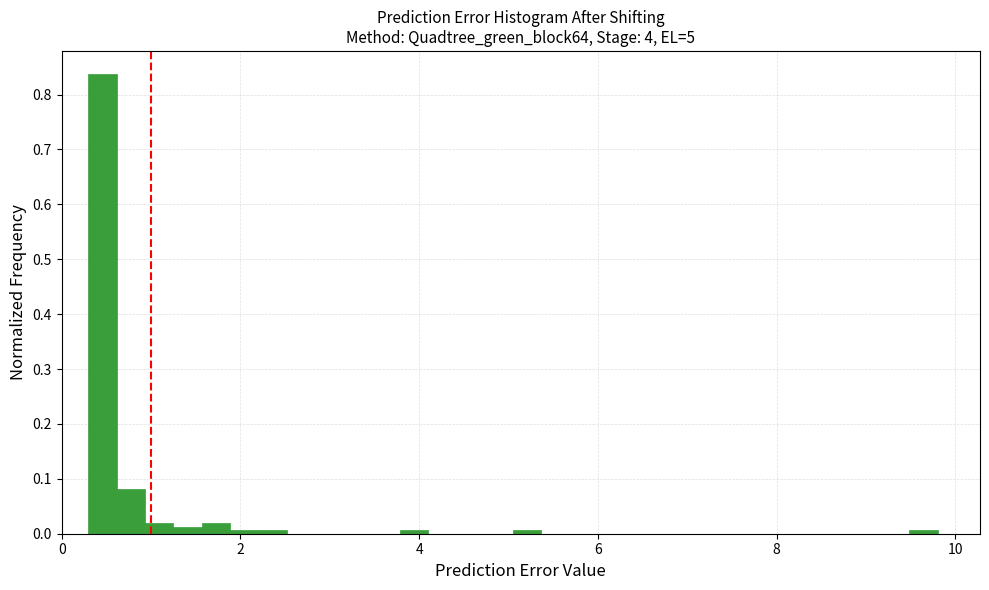

Read against the x-axis, roughly where is the centre of the tallest bar?

0.4